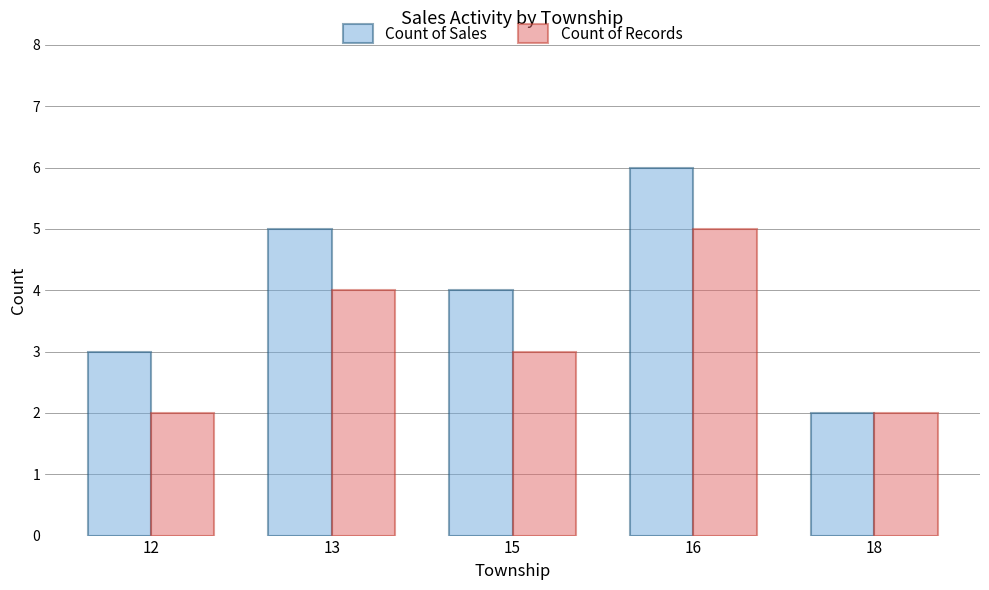

How many bars are there in each group?

2